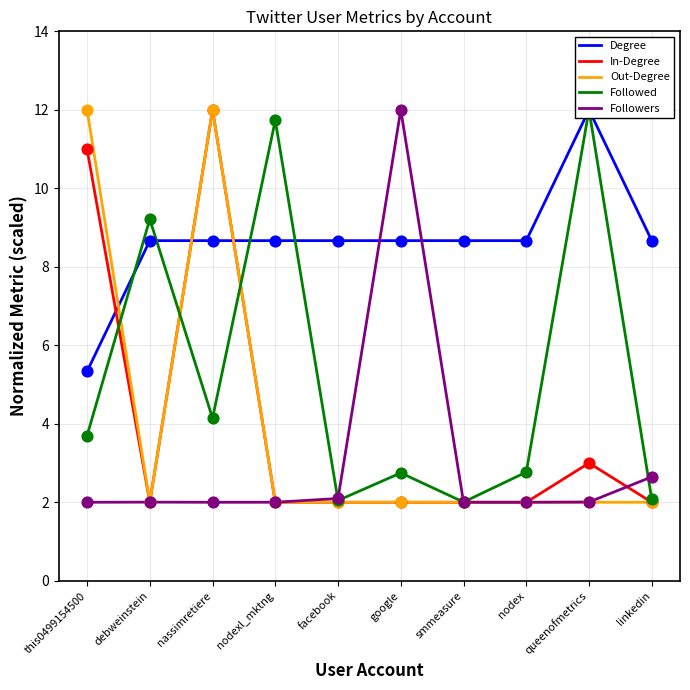

What is the total value across all series at nodexl_mktng?

26.4